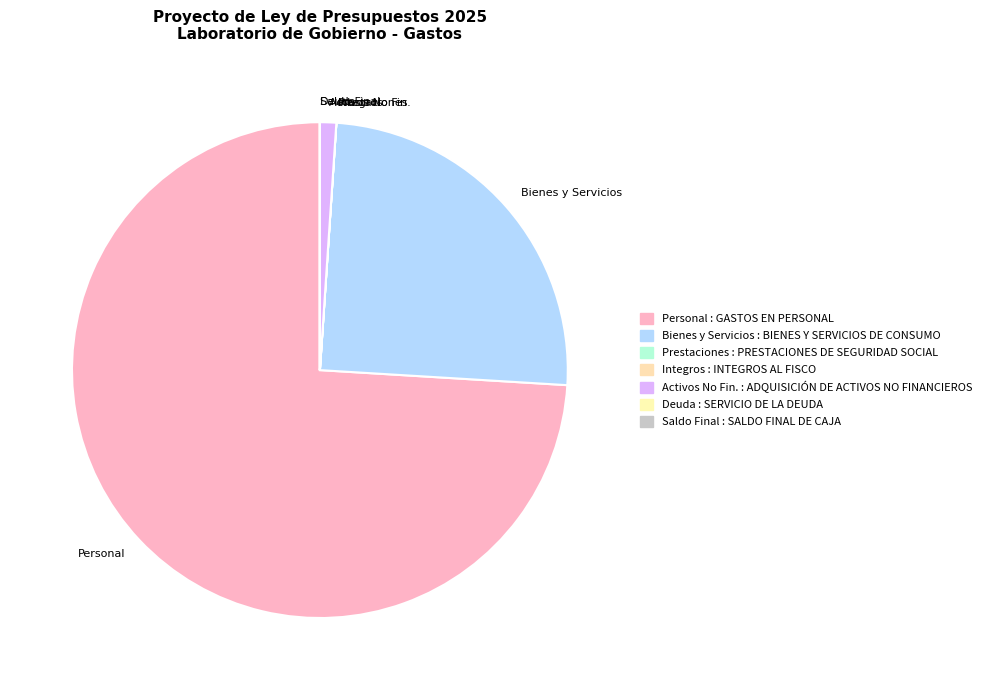

Combined, do Personal and Bienes y Servicios account for over 50%?

Yes